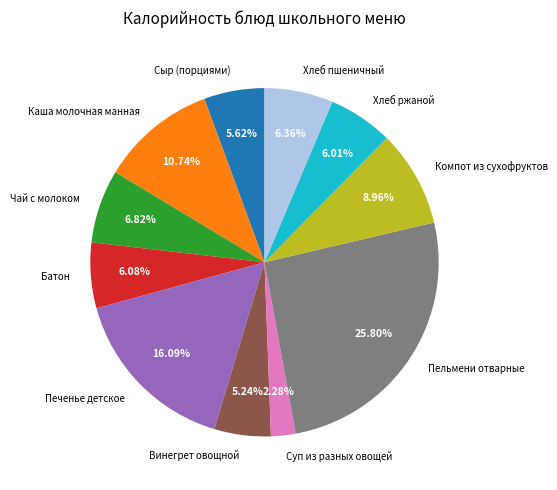

What is the smallest slice in the pie chart?

Суп из разных овощей